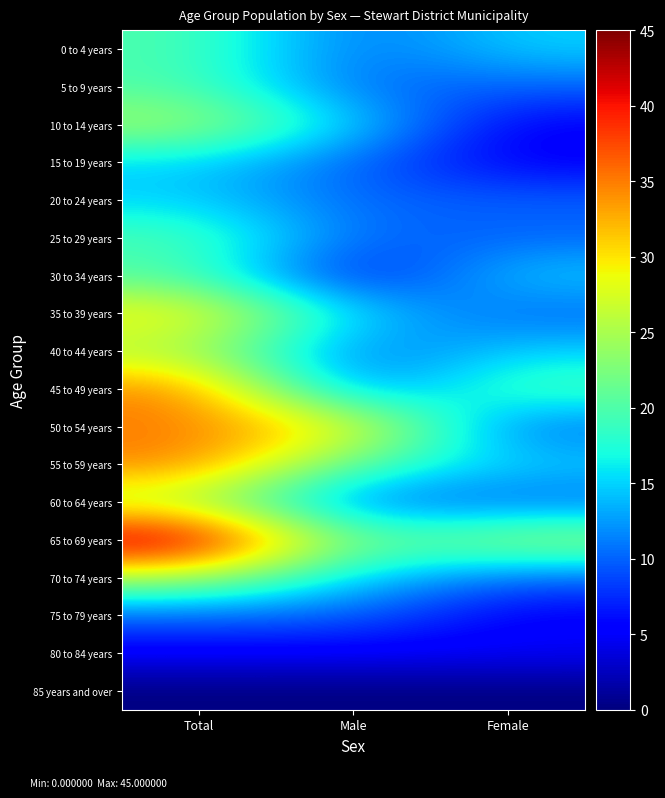

Reading left to right, what are all the values shown in this chart?

0 to 4 years: Total=20	Male=10	Female=15
5 to 9 years: Total=20	Male=10	Female=10
10 to 14 years: Total=25	Male=15	Female=5
15 to 19 years: Total=15	Male=10	Female=5
20 to 24 years: Total=15	Male=10	Female=10
25 to 29 years: Total=20	Male=10	Female=10
30 to 34 years: Total=20	Male=5	Female=15
35 to 39 years: Total=30	Male=15	Female=10
40 to 44 years: Total=25	Male=10	Female=15
45 to 49 years: Total=35	Male=10	Female=20
50 to 54 years: Total=35	Male=30	Female=10
55 to 59 years: Total=35	Male=20	Female=15
60 to 64 years: Total=25	Male=10	Female=10
65 to 69 years: Total=45	Male=20	Female=25
70 to 74 years: Total=25	Male=15	Female=10
75 to 79 years: Total=10	Male=10	Female=5
80 to 84 years: Total=5	Male=5	Female=5
85 years and over: Total=0	Male=0	Female=0